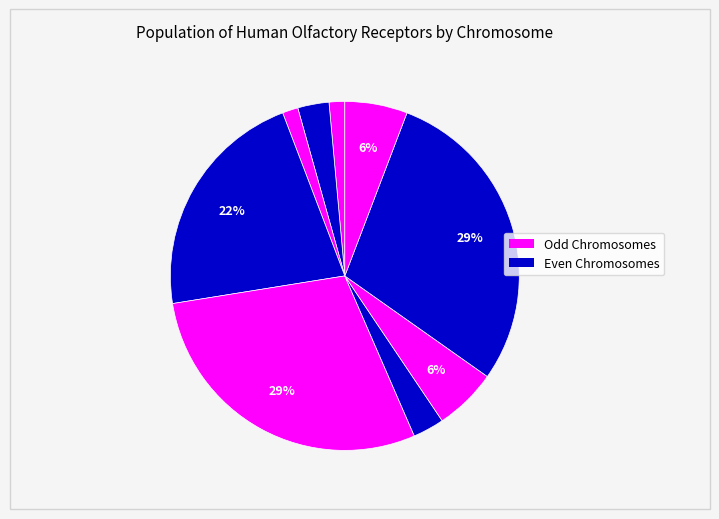

Count the number of slices in the pie.

9